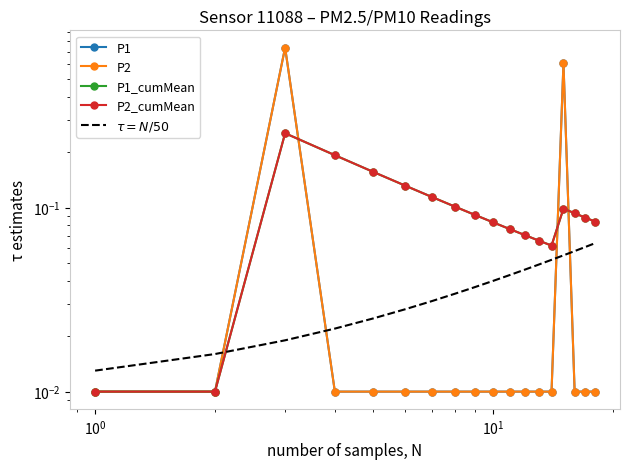

What are all the series names shown in the legend?

P1, P2, P1_cumMean, P2_cumMean, $\tau = N/50$